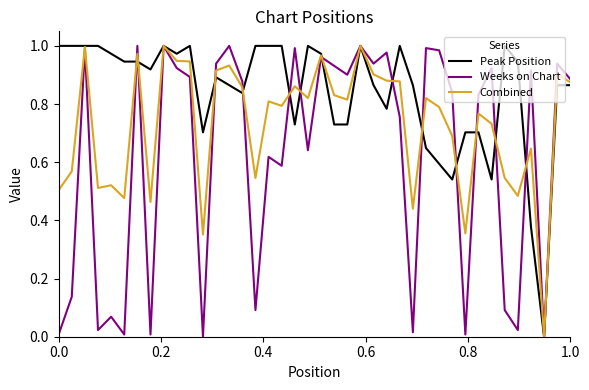

Which series has the widest spread of values?

Weeks on Chart